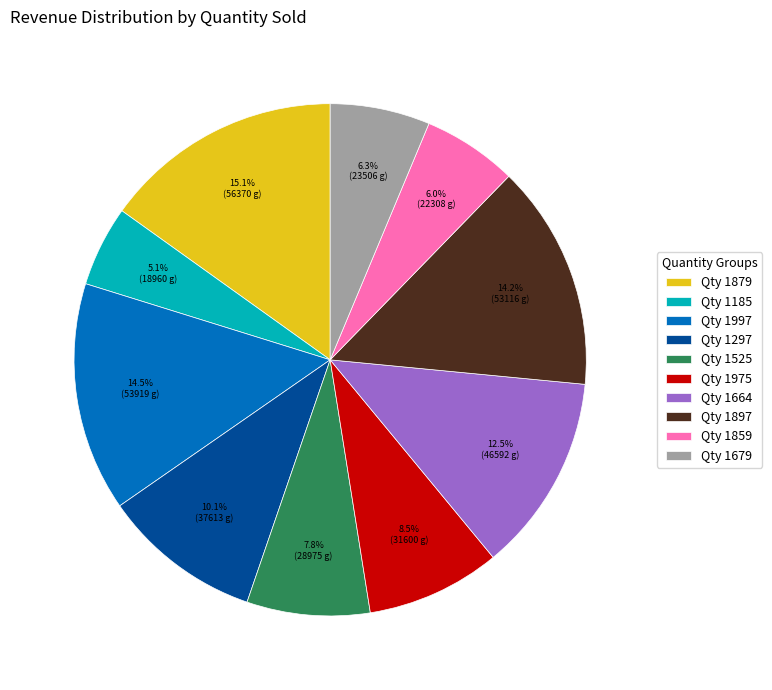

Is there a majority slice in this chart?

No